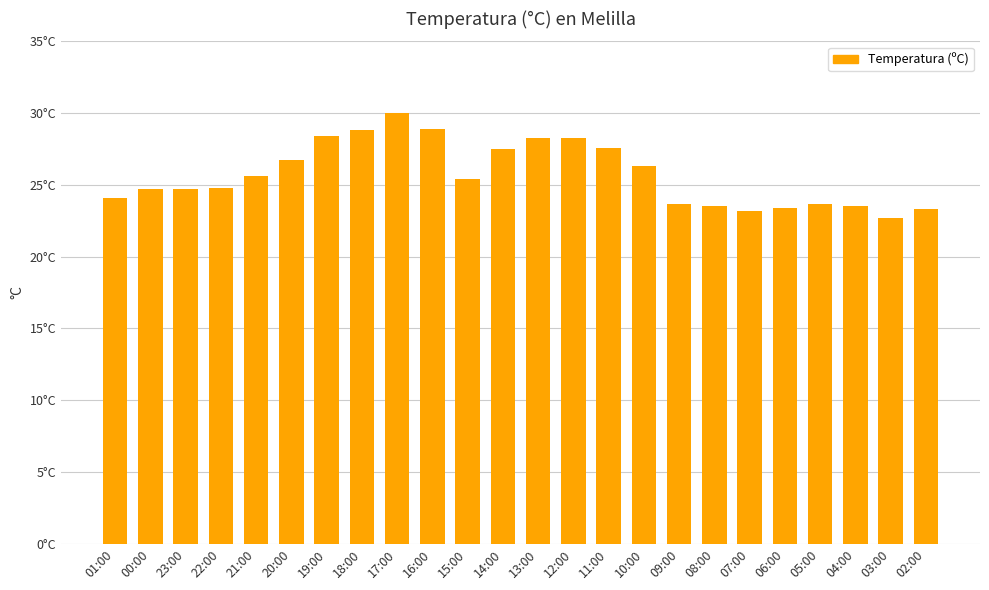

Between 20:00 and 21:00, which is larger?

20:00